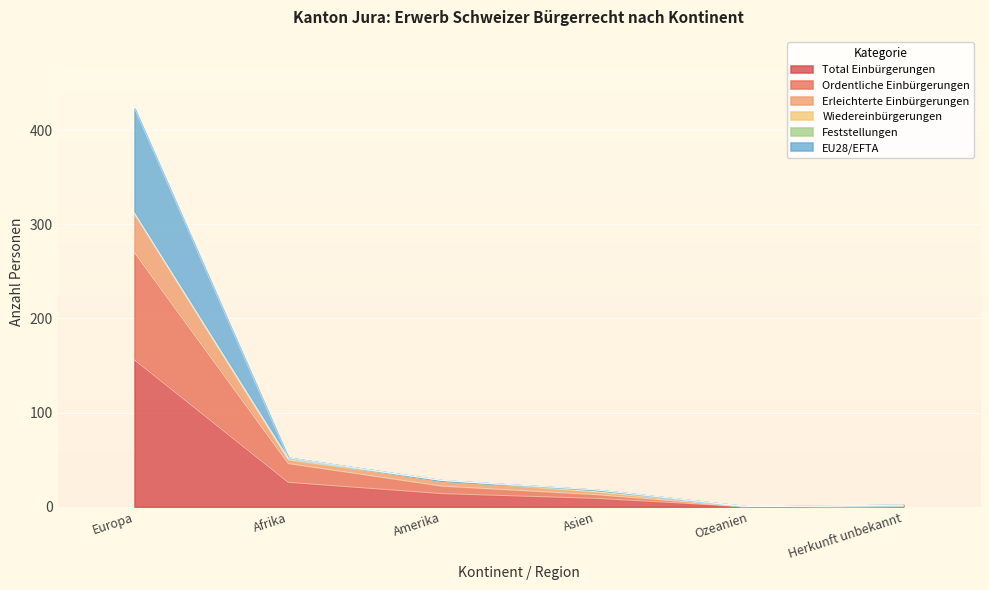

What is the sum of the EU28/EFTA values at Herkunft unbekannt and Ozeanien?

1